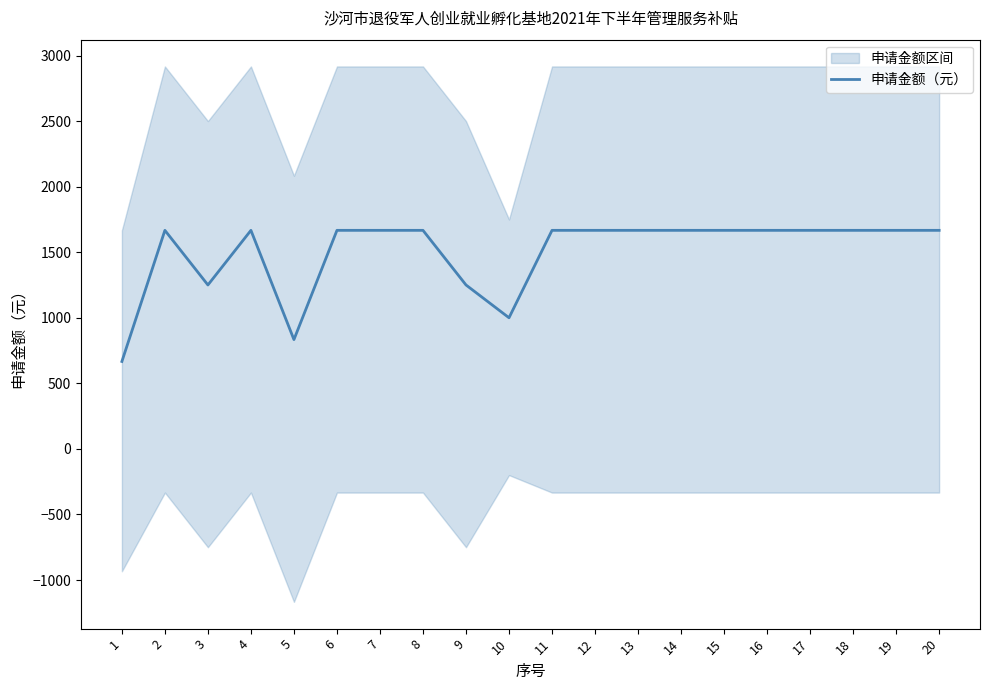

What is the sum of the values at 15 and 2?

3333.2